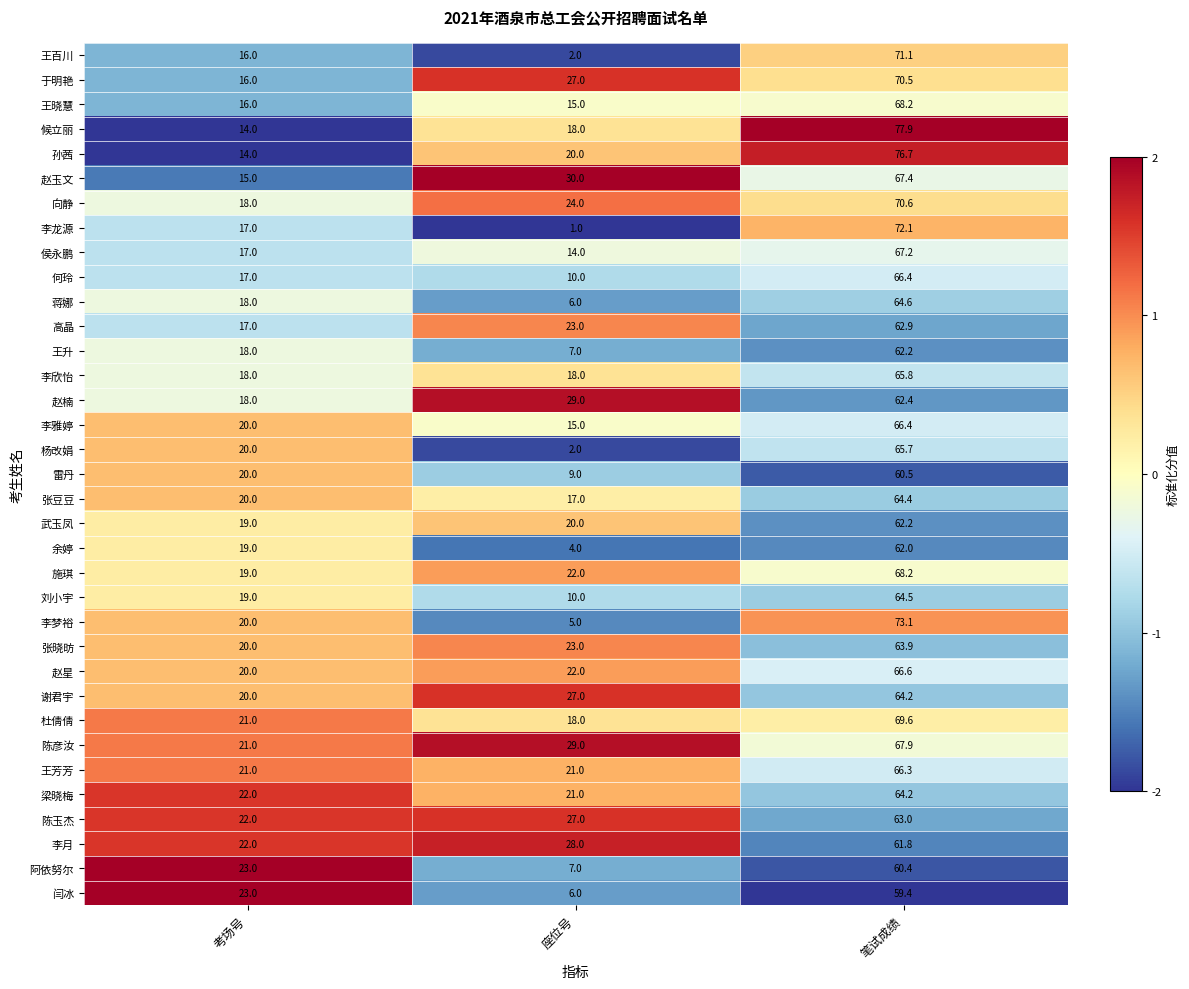

Which category has the lowest value across all series?

座位号